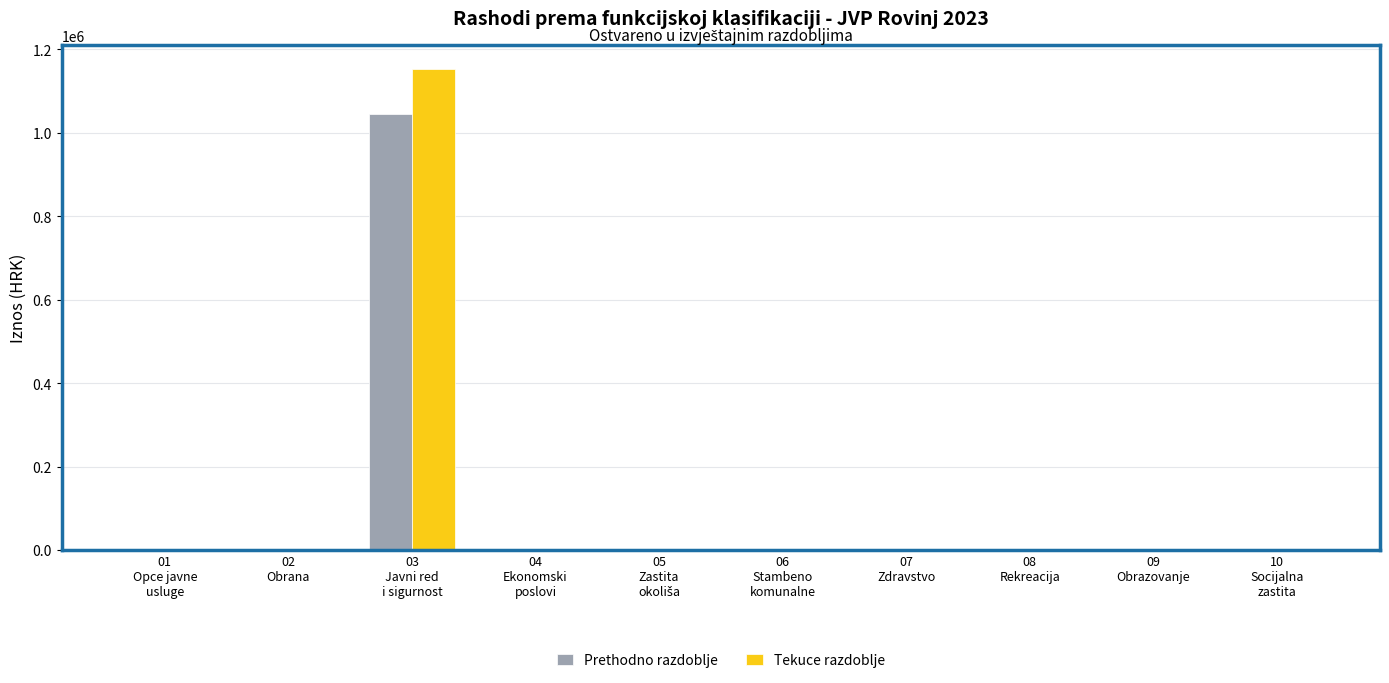

What is the sum of all Prethodno razdoblje values?

1044363.3